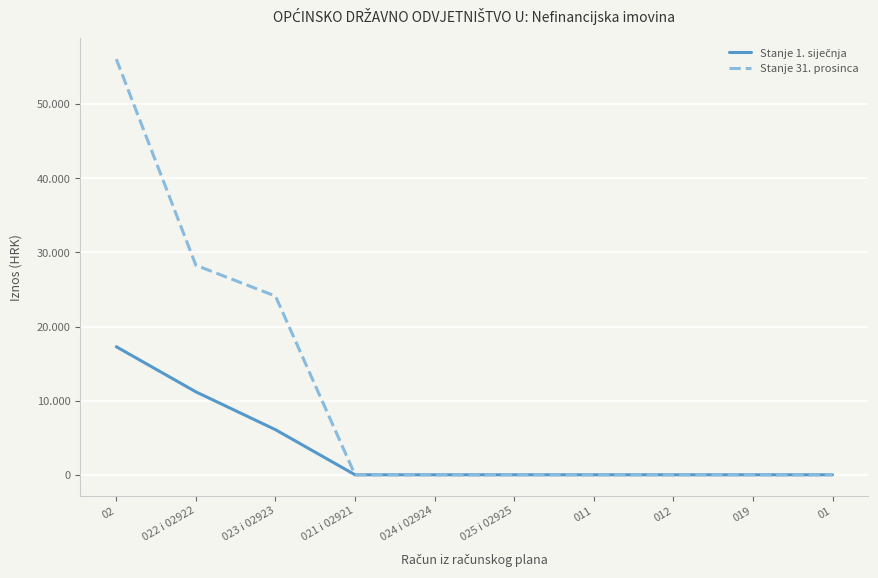

Does the chart display data point markers on the line(s)?

No